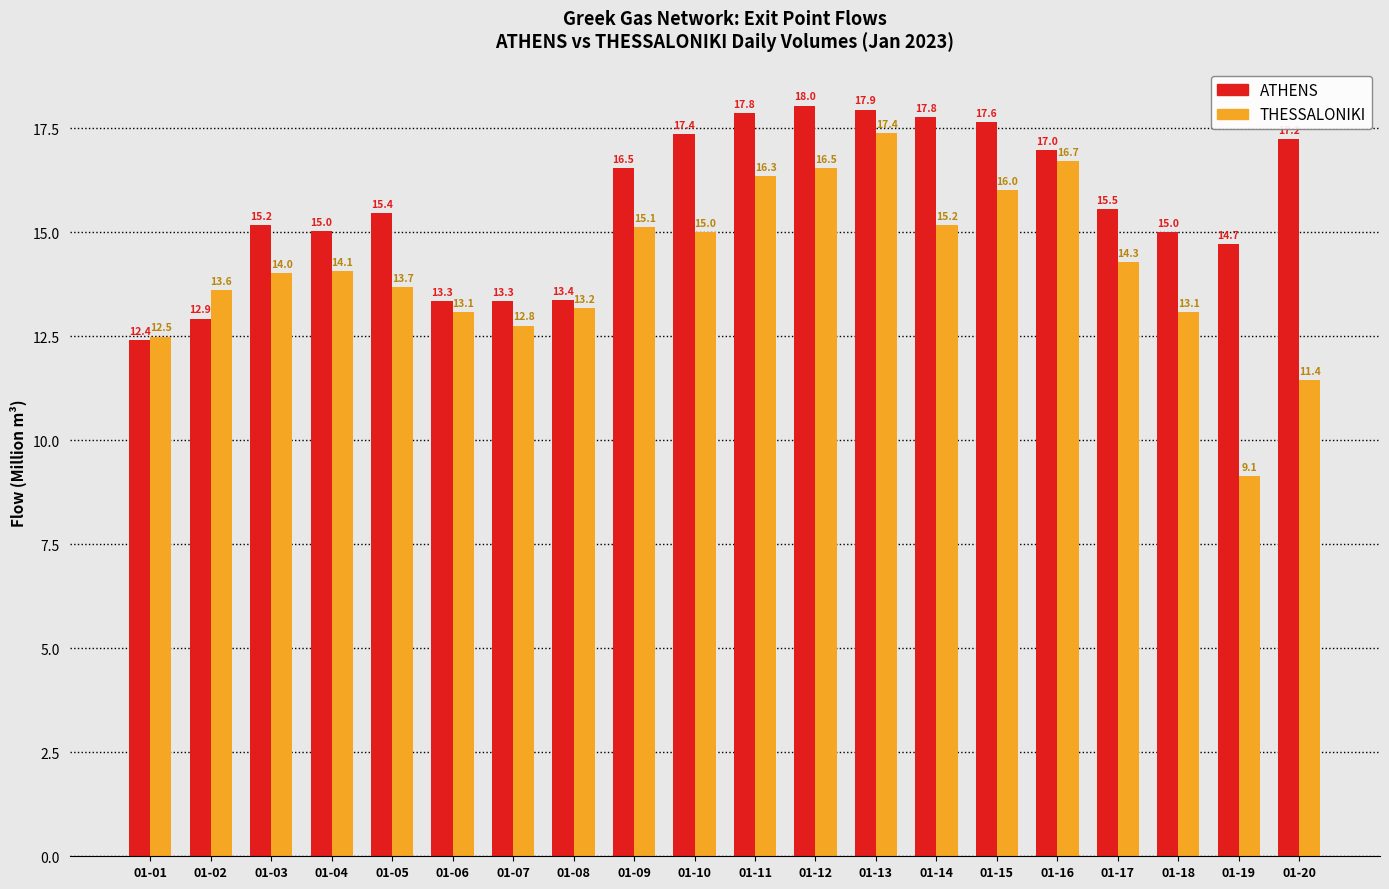

What is the greatest value displayed?

18.0